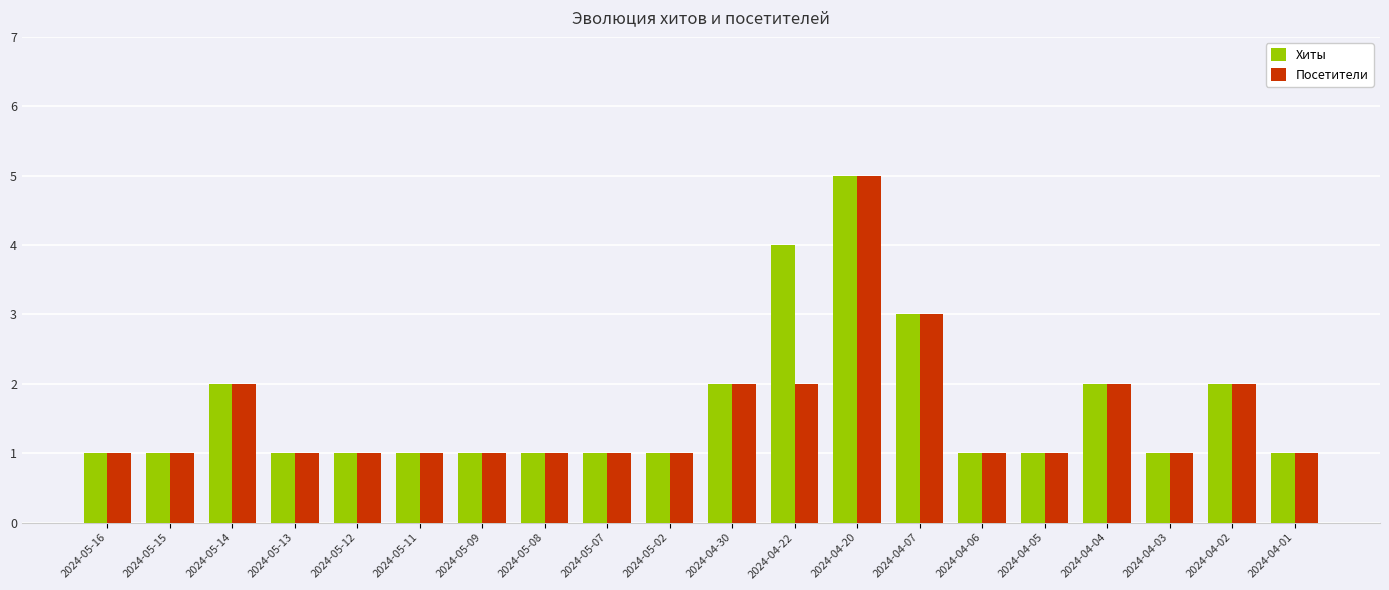

What is the maximum value shown in the chart?

5